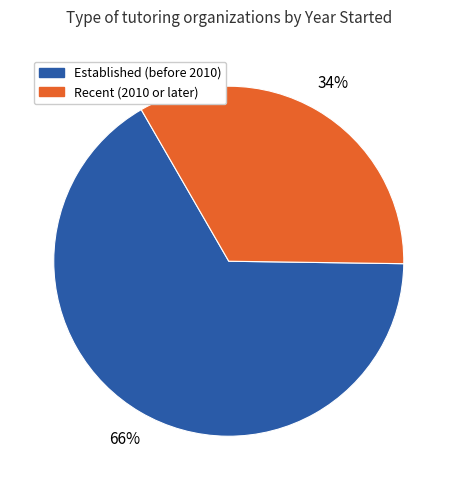

Does any single category account for the majority?

Yes